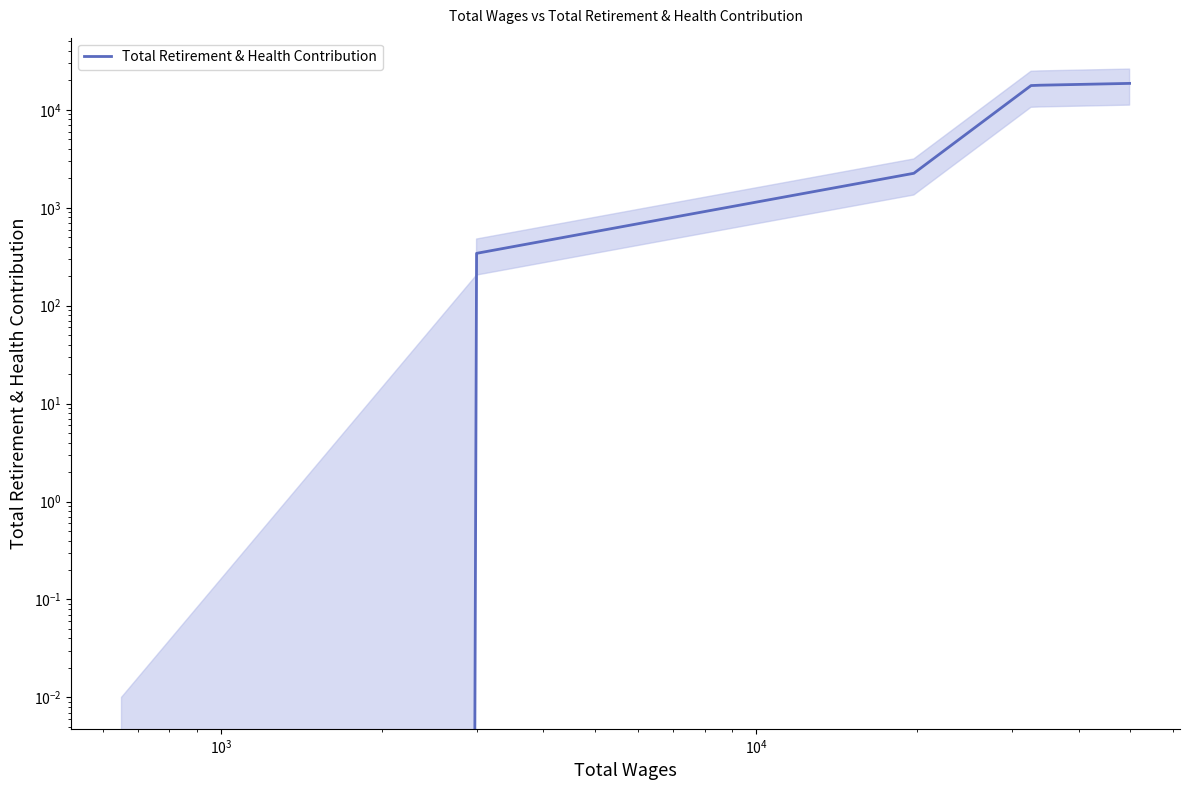

True or false: the data shows 377 at $\mathdefault{10^{3}}$.

False